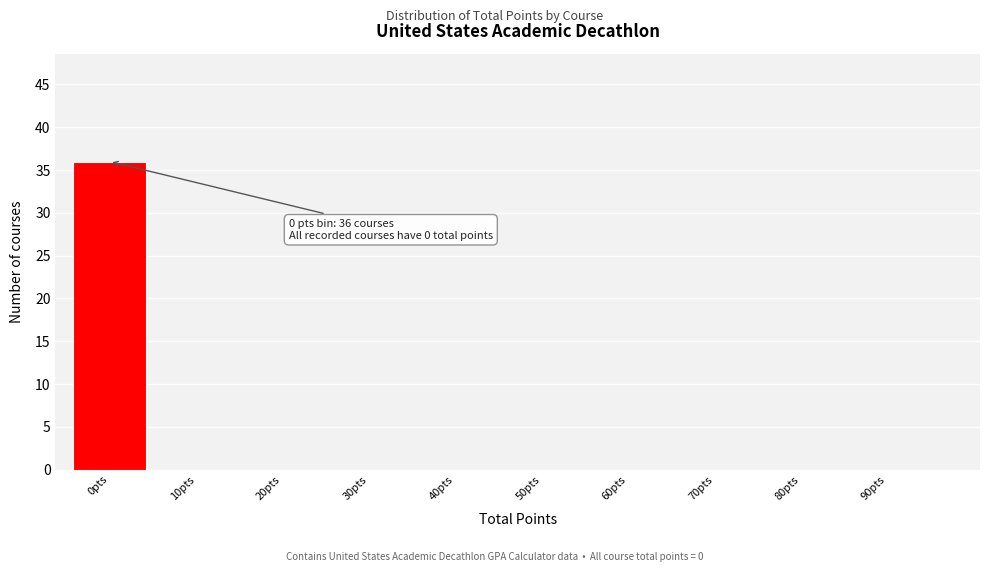

Reading left to right, list all the values displayed in this chart.

0pts=36	10pts=0	20pts=0	30pts=0	40pts=0	50pts=0	60pts=0	70pts=0	80pts=0	90pts=0